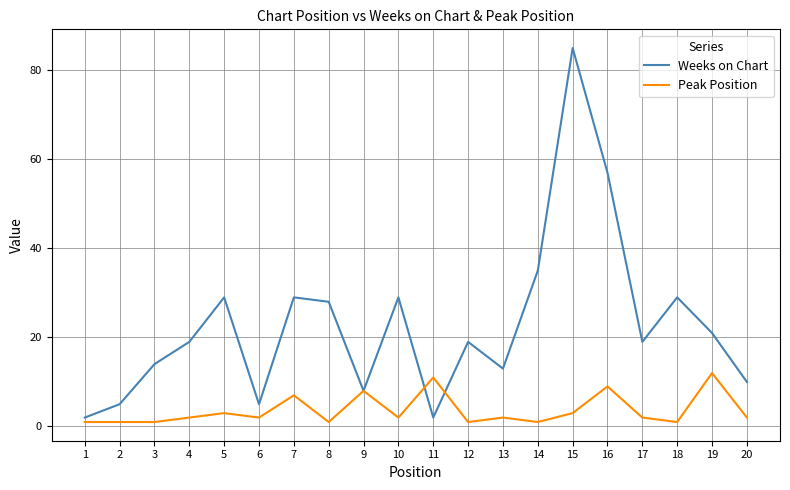

True or false: Weeks on Chart has a value of 32 at 4.

False